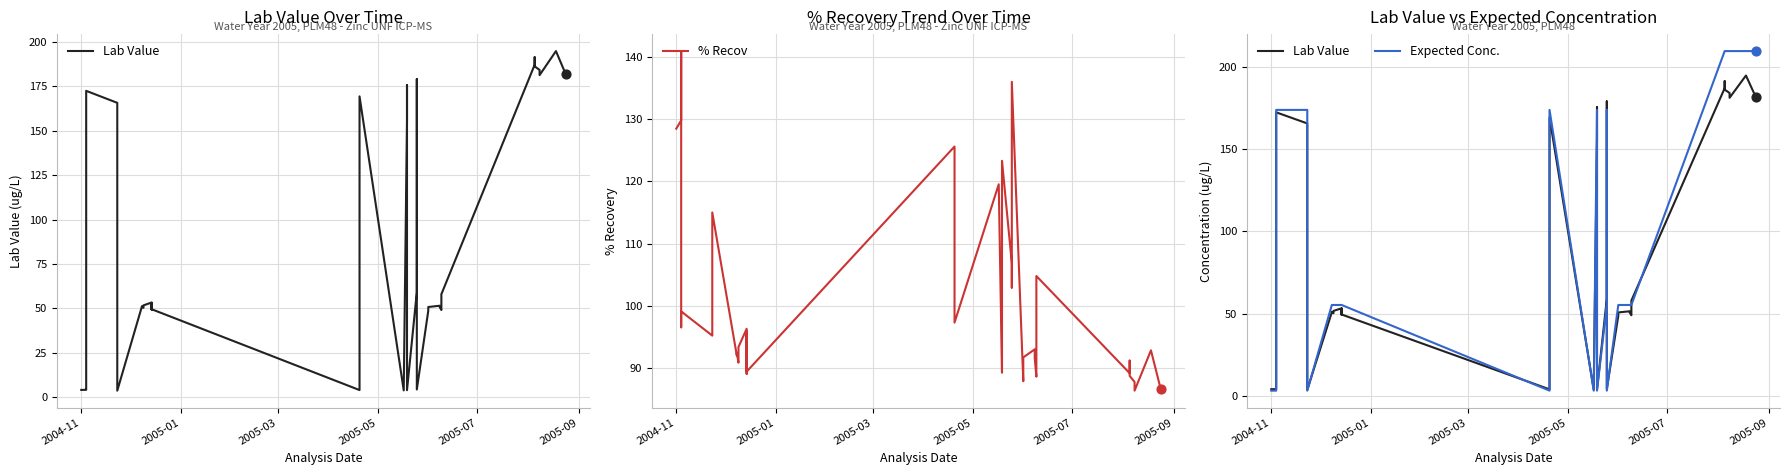

Which series has the largest Y range (max minus min)?

Expected Conc.